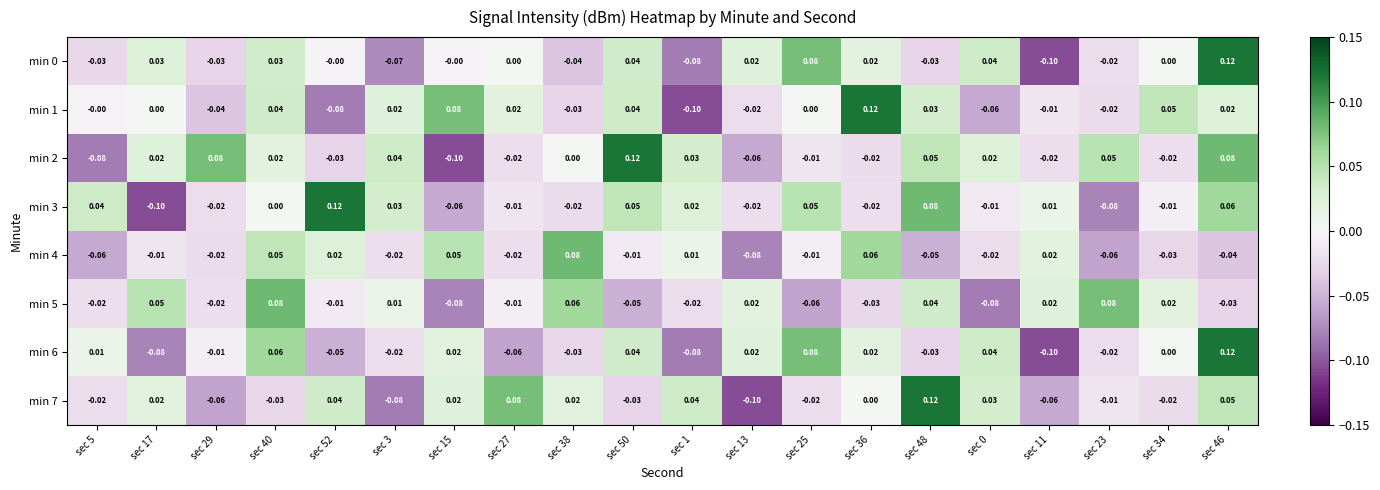

Is the value of min 0 at sec 15 greater than the value of min 6 at sec 17?

Yes